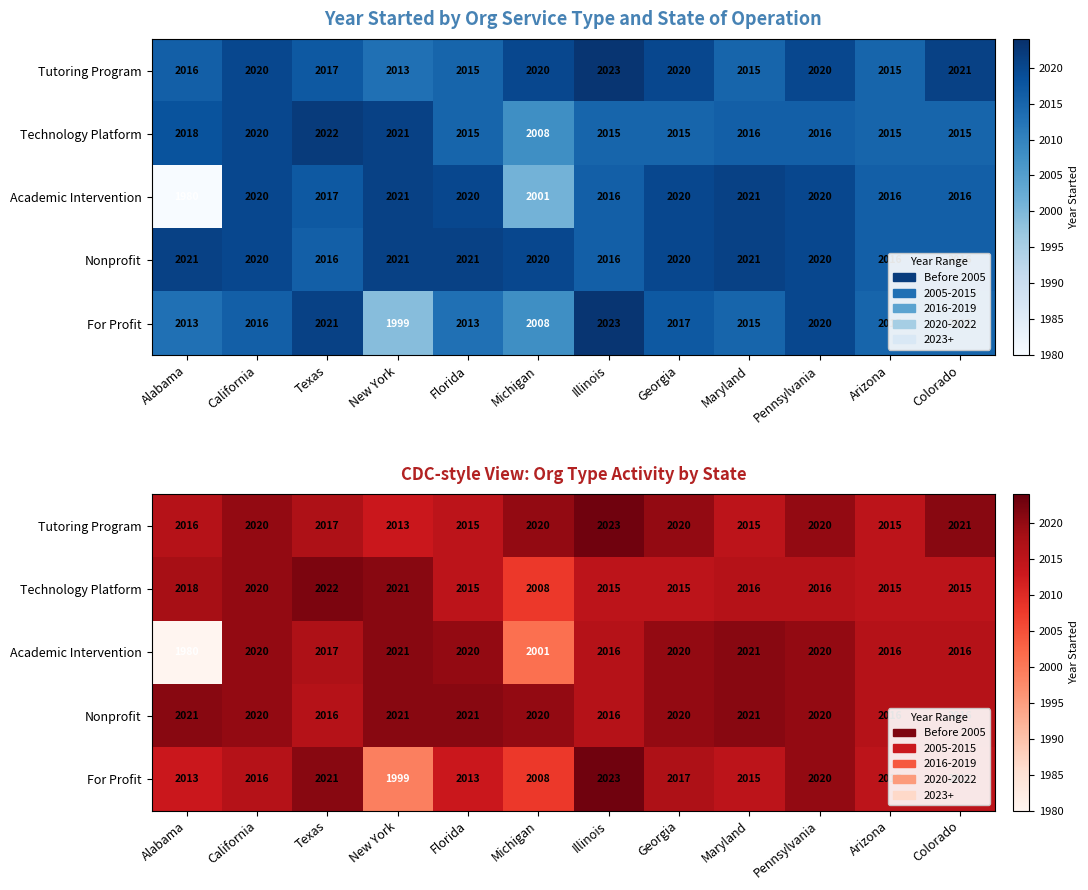

At which category does the chart reach its minimum across all series?

Alabama